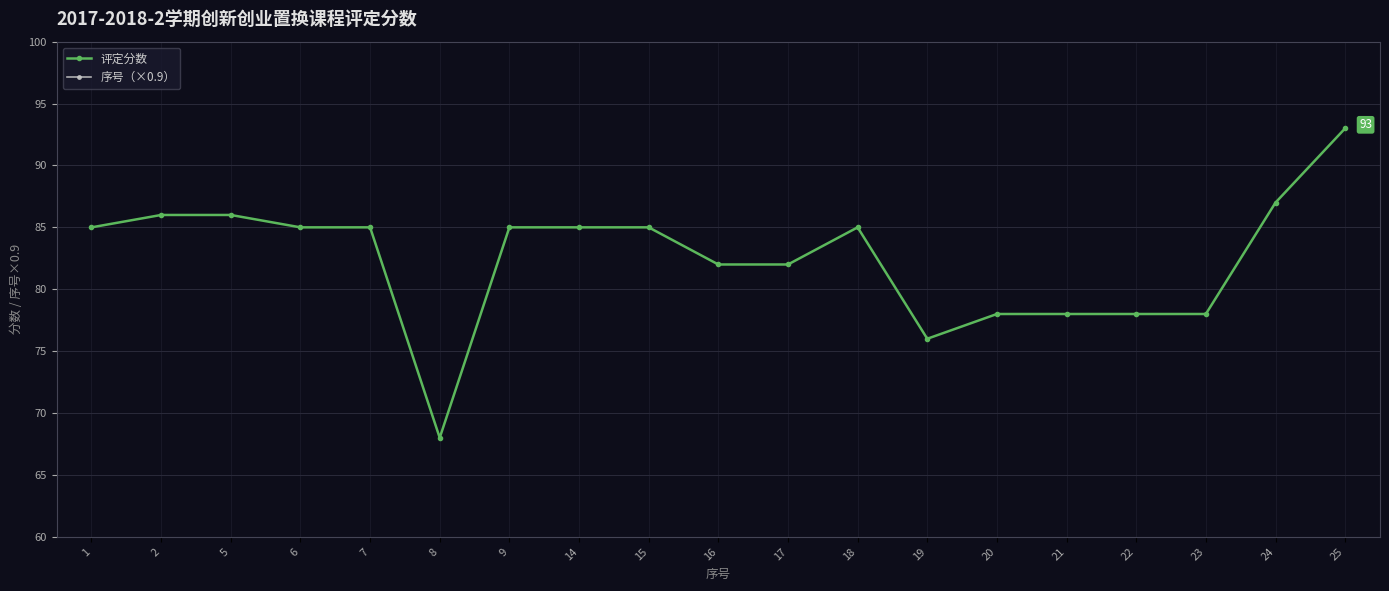

What is the total value across all series at 5?

90.5